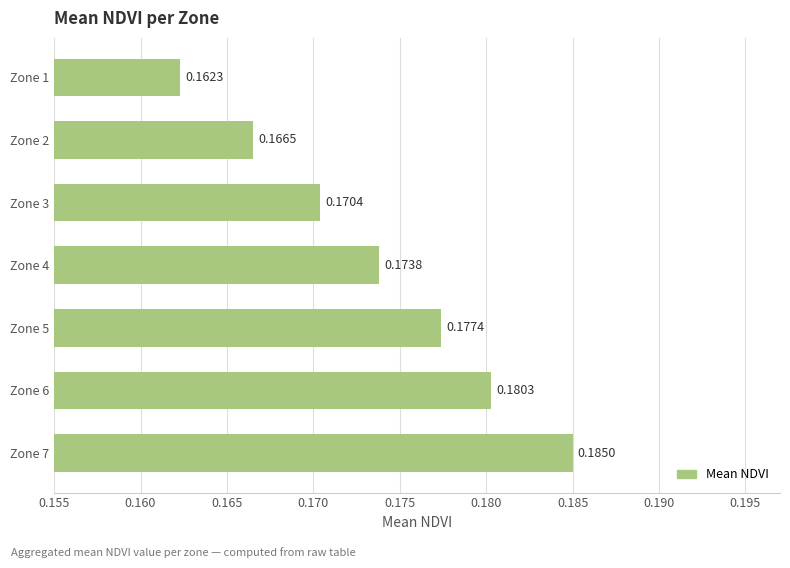

What is the sum of the values at Zone 4 and Zone 6?

0.4